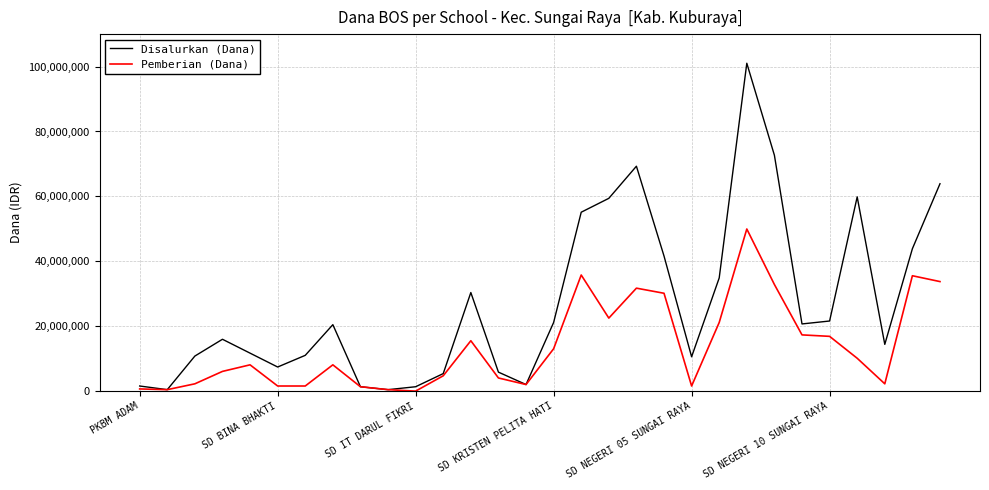

Does the chart display data point markers on the line(s)?

No